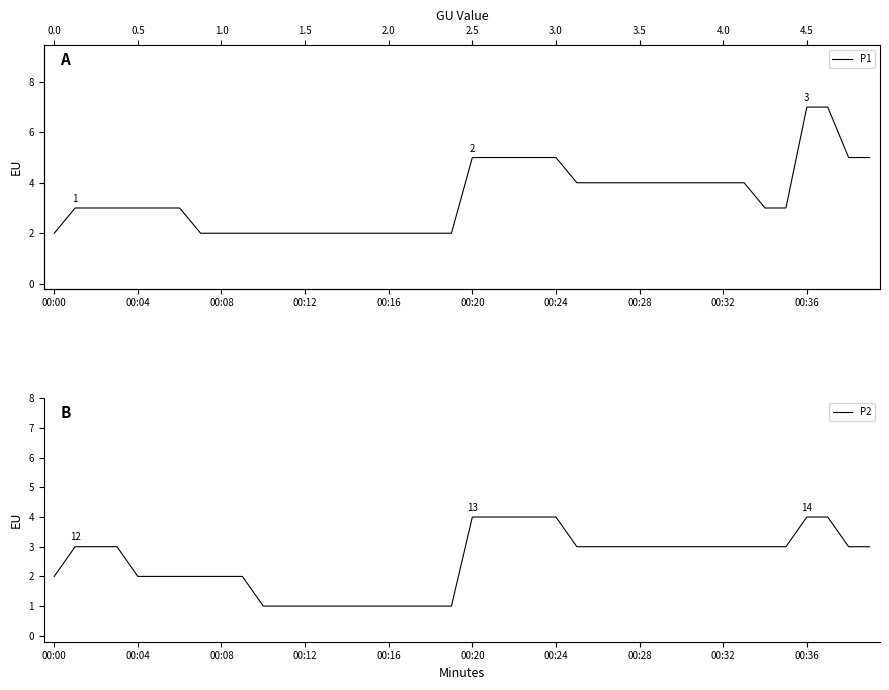

True or false: P2 has a value of 3 at 38.

True